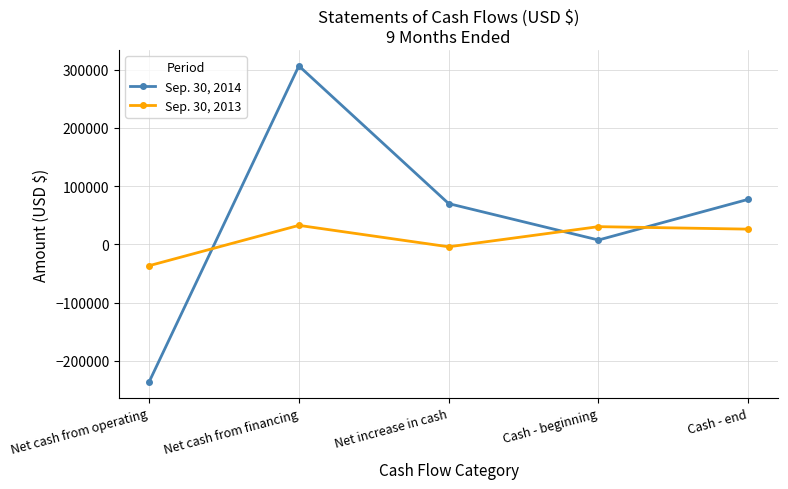

Between which two adjacent categories do Sep. 30, 2014 and Sep. 30, 2013 first intersect?

Net cash from operating and Net cash from financing